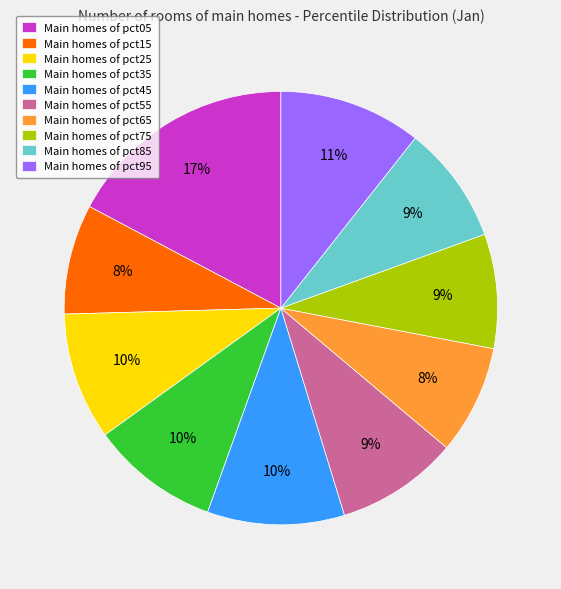

Which slice is the largest?

Main homes of pct05